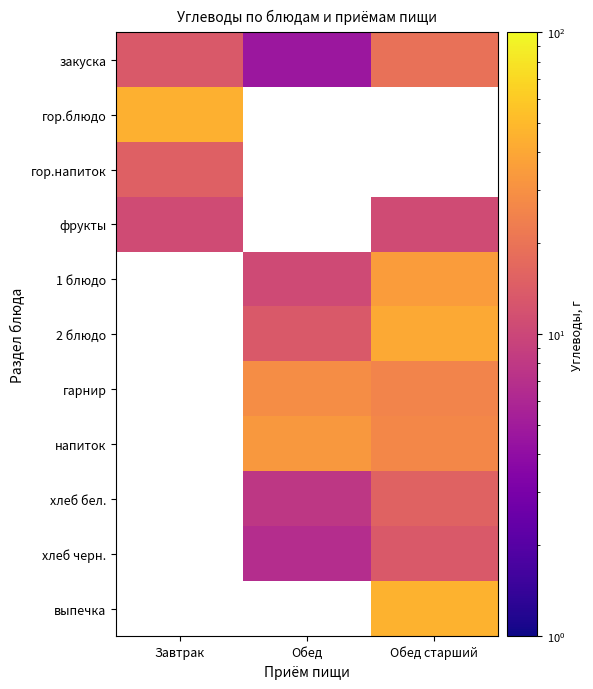

What is the maximum value for гор.блюдо?

44.7